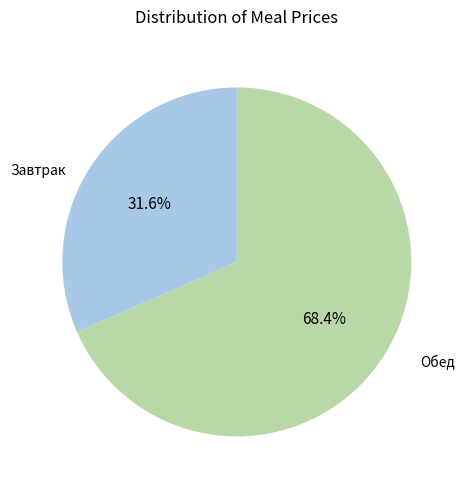

Is there a majority slice in this chart?

Yes